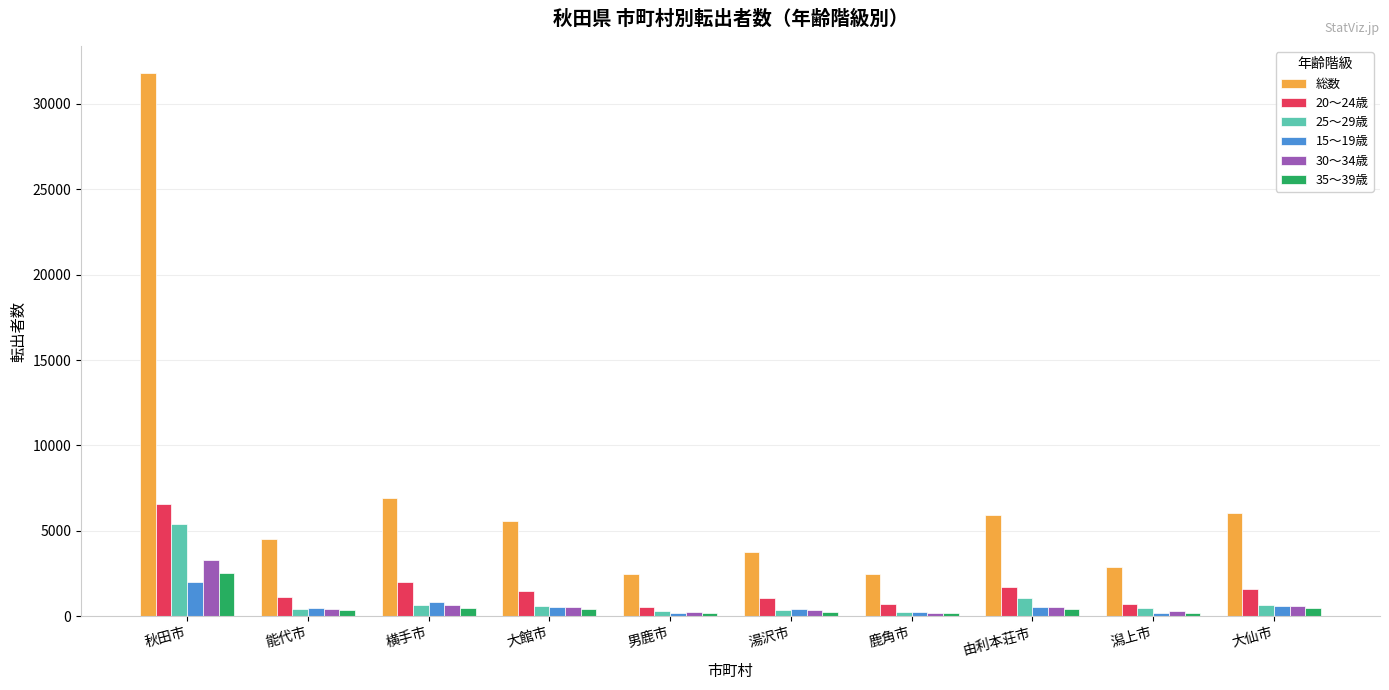

Which series has the widest spread of values?

総数